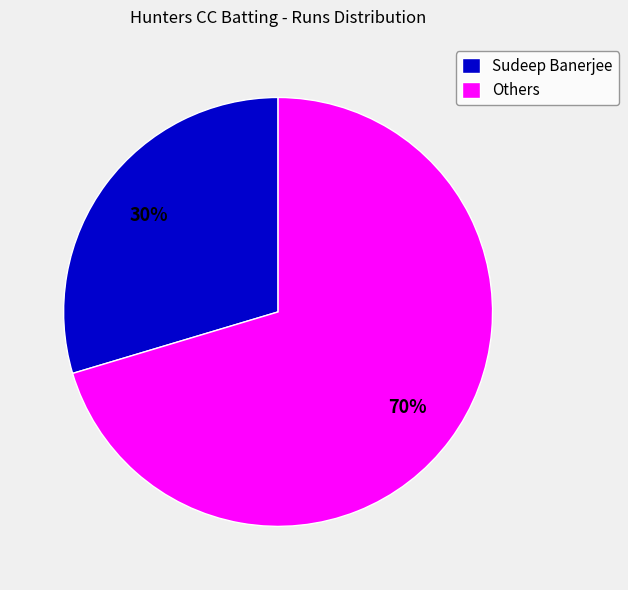

True or false: Sudeep Banerjee accounts for 37% of the total.

False